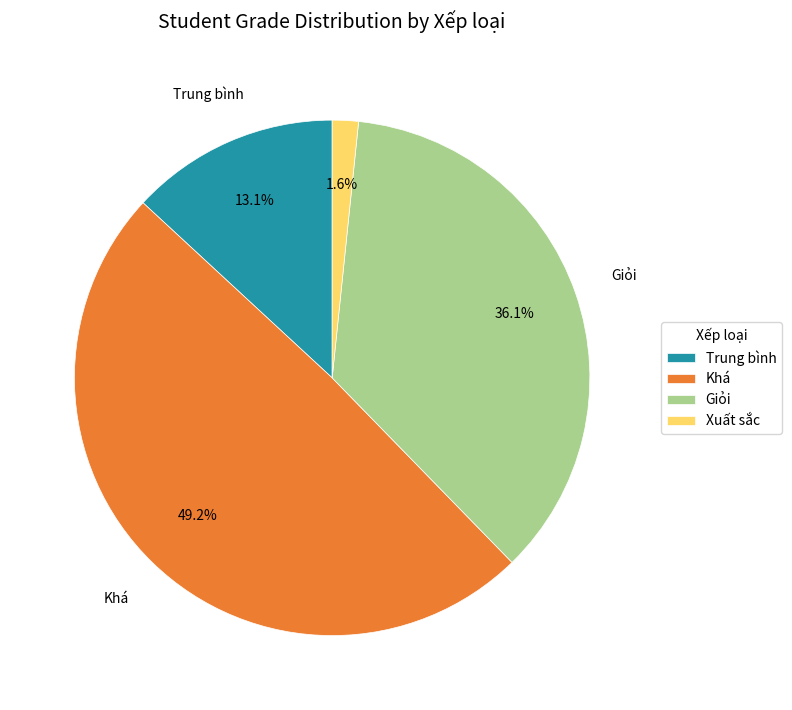

How many segments does this pie chart have?

4